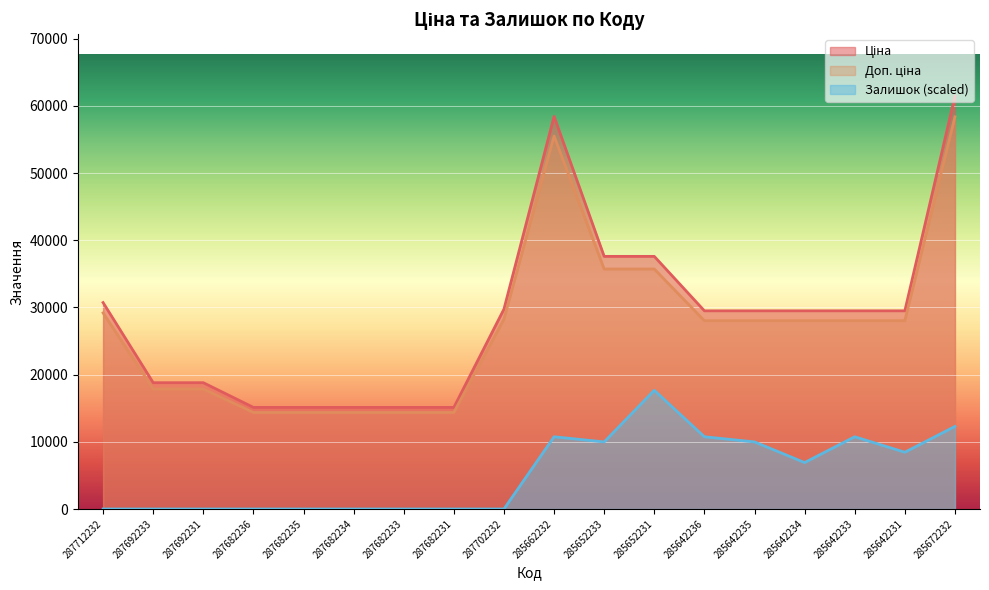

Reading left to right, list all the values displayed in this chart.

Ціна: 287712232=30717.1	287692233=18796.8	287692231=18796.8	287682236=15120.0	287682235=15120.0	287682234=15120.0	287682233=15120.0	287682231=15120.0	287702232=29747.2	285662232=58426.5	285652233=37593.6	285652231=37593.6	285642236=29491.5	285642235=29491.5	285642234=29491.5	285642233=29491.5	285642231=29491.5	285672232=61434.3
Доп. ціна: 287712232=29181.3	287692233=17857.0	287692231=17857.0	287682236=14364.0	287682235=14364.0	287682234=14364.0	287682233=14364.0	287682231=14364.0	287702232=28259.9	285662232=55505.2	285652233=35713.9	285652231=35713.9	285642236=28016.9	285642235=28016.9	285642234=28016.9	285642233=28016.9	285642231=28016.9	285672232=58362.5
Залишок: 287712232=0.0	287692233=0.0	287692231=0.0	287682236=0.0	287682235=0.0	287682234=0.0	287682233=0.0	287682231=0.0	287702232=0.0	285662232=10751.0	285652233=9983.1	285652231=17662.3	285642236=10751.0	285642235=9983.1	285642234=6911.4	285642233=10751.0	285642231=8447.2	285672232=12286.9